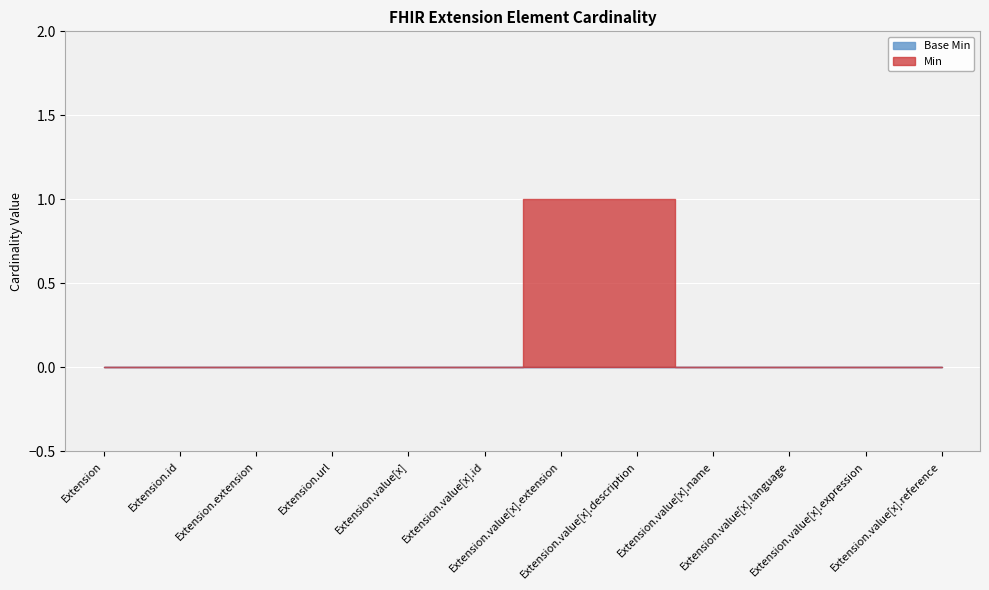

What is the sum of the Min values at Extension.value[x].name and Extension.value[x].description?

1